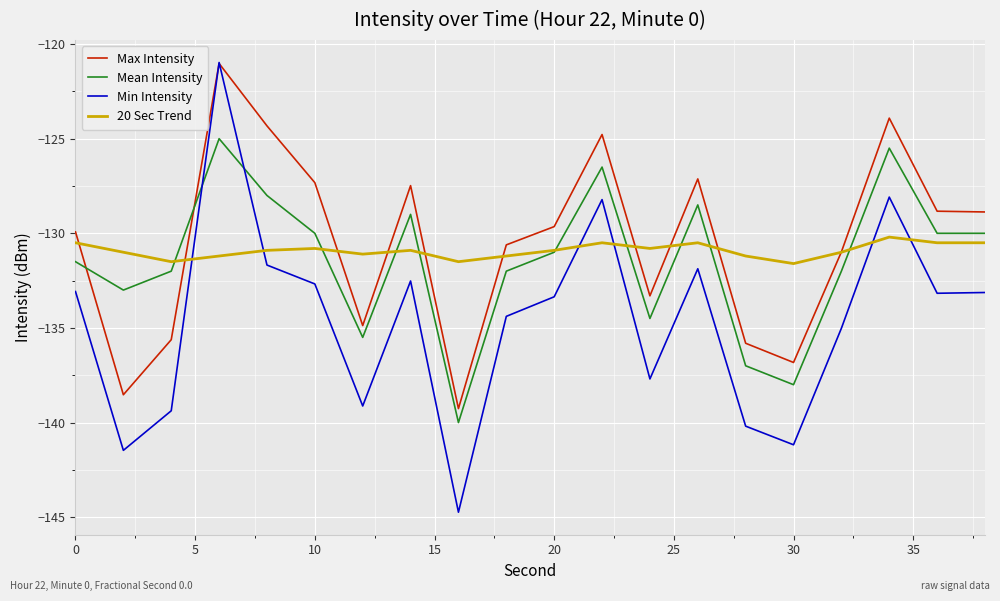

What is the maximum value for 20 Sec Trend?

-130.2